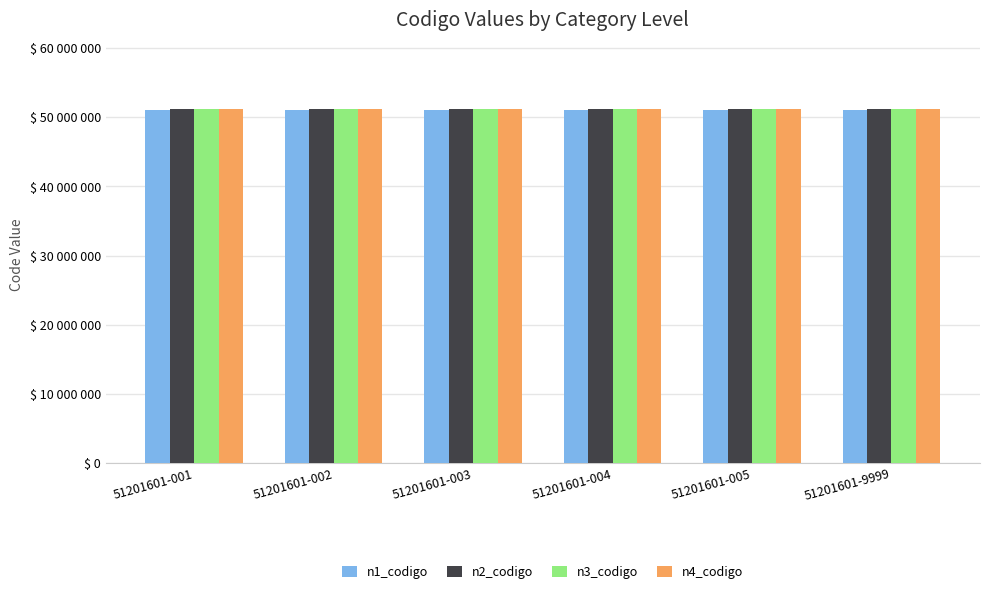

Are the bars horizontal?

No